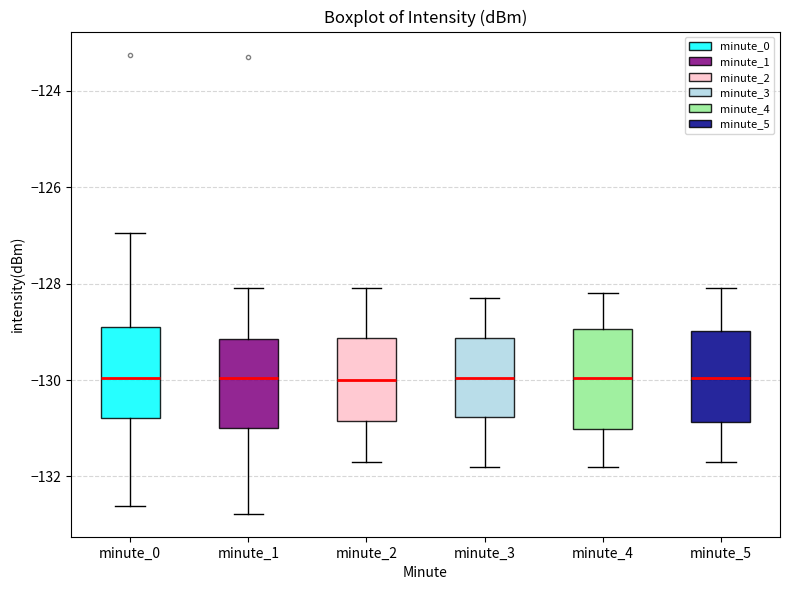

Reading left to right, transcribe this box plot: for each box, give where its median line is, the range the box spans, and where its two whiskers end, as read against the y-axis. The values are not printed on the chart, so give them approximately, as read against the axis.

minute_0: median -130.0, box -130.8 to -129.0, whiskers -132.6 to -127.0
minute_1: median -130.0, box -131.0 to -129.2, whiskers -132.8 to -128.0
minute_2: median -130.0, box -130.8 to -129.2, whiskers -131.6 to -128.0
minute_3: median -130.0, box -130.8 to -129.2, whiskers -131.8 to -128.2
minute_4: median -130.0, box -131.0 to -129.0, whiskers -131.8 to -128.2
minute_5: median -130.0, box -130.8 to -129.0, whiskers -131.6 to -128.0